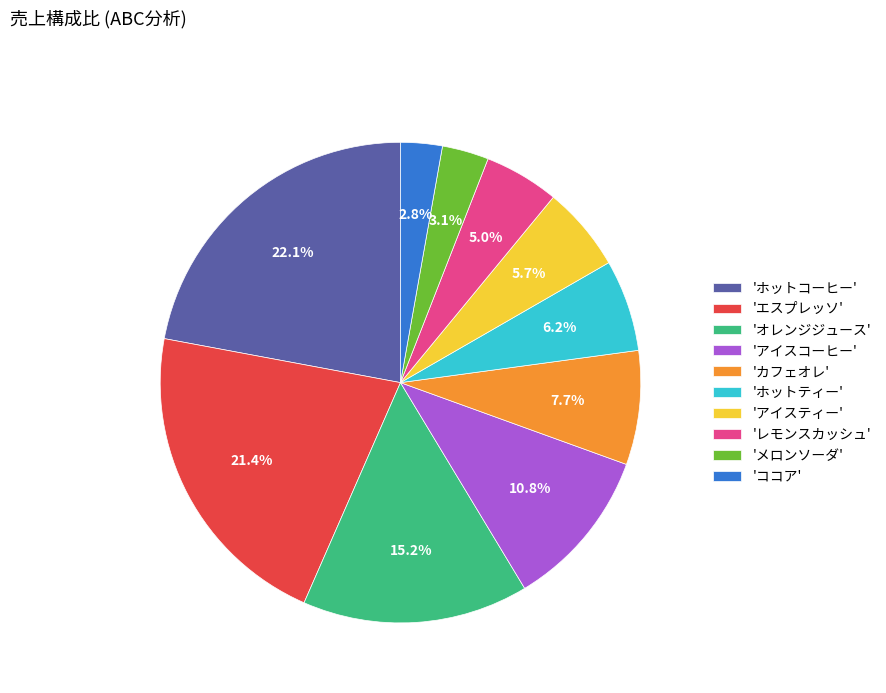

How many slices are in this pie chart?

10